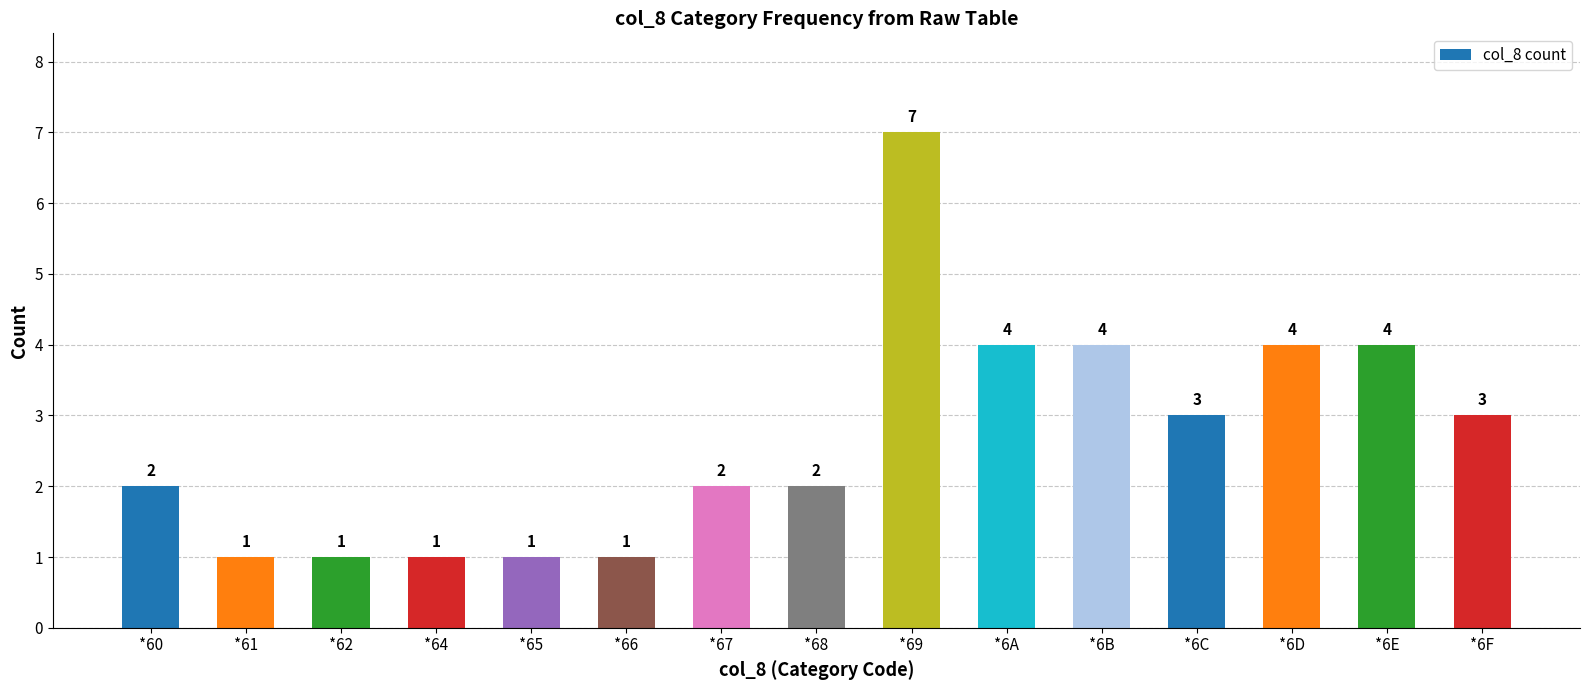

At which category does the chart reach its peak across all series?

*69